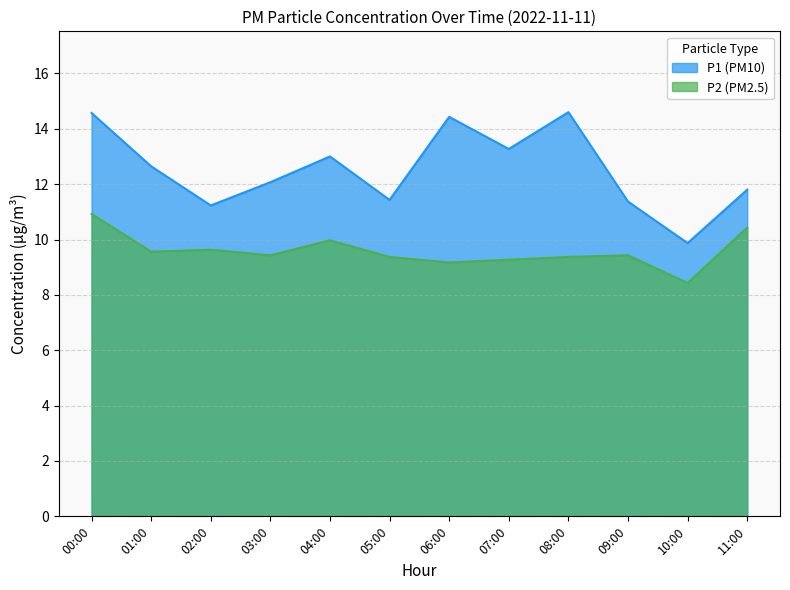

What is the minimum value for P2?

8.4